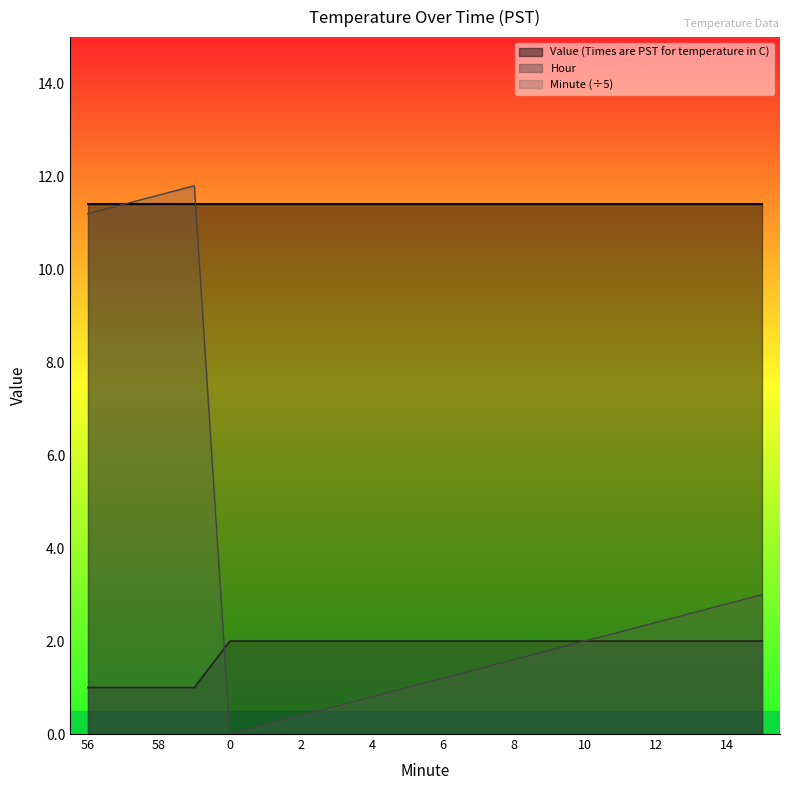

Is it true that Minute equals 11.4 at 57?

True